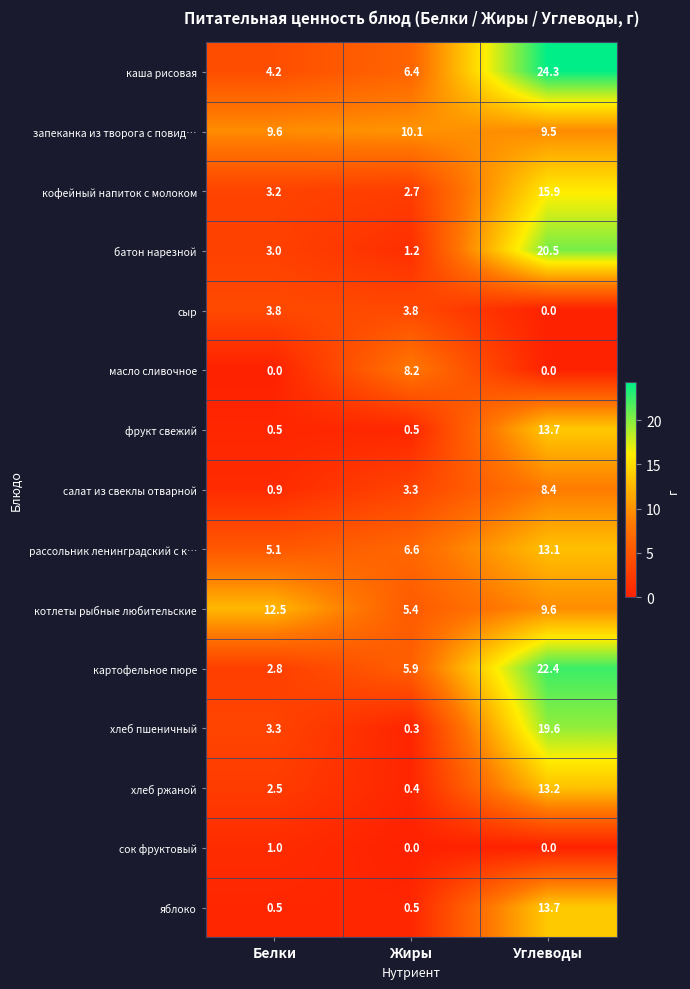

Rank the categories by хлеб ржаной value from lowest to highest.

Жиры, Белки, Углеводы